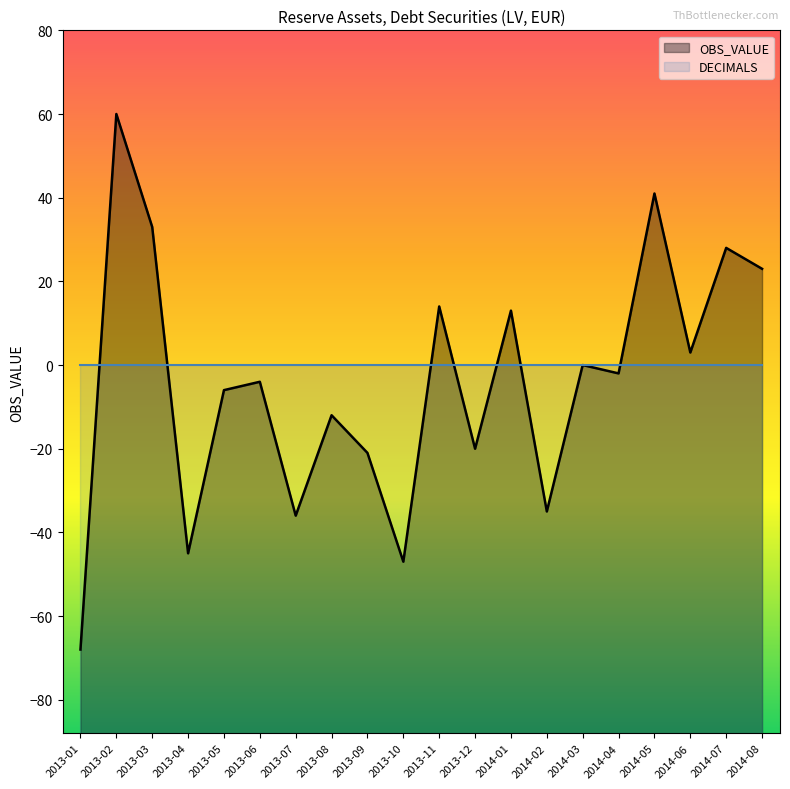

Where does the data first go above -2?

2013-02